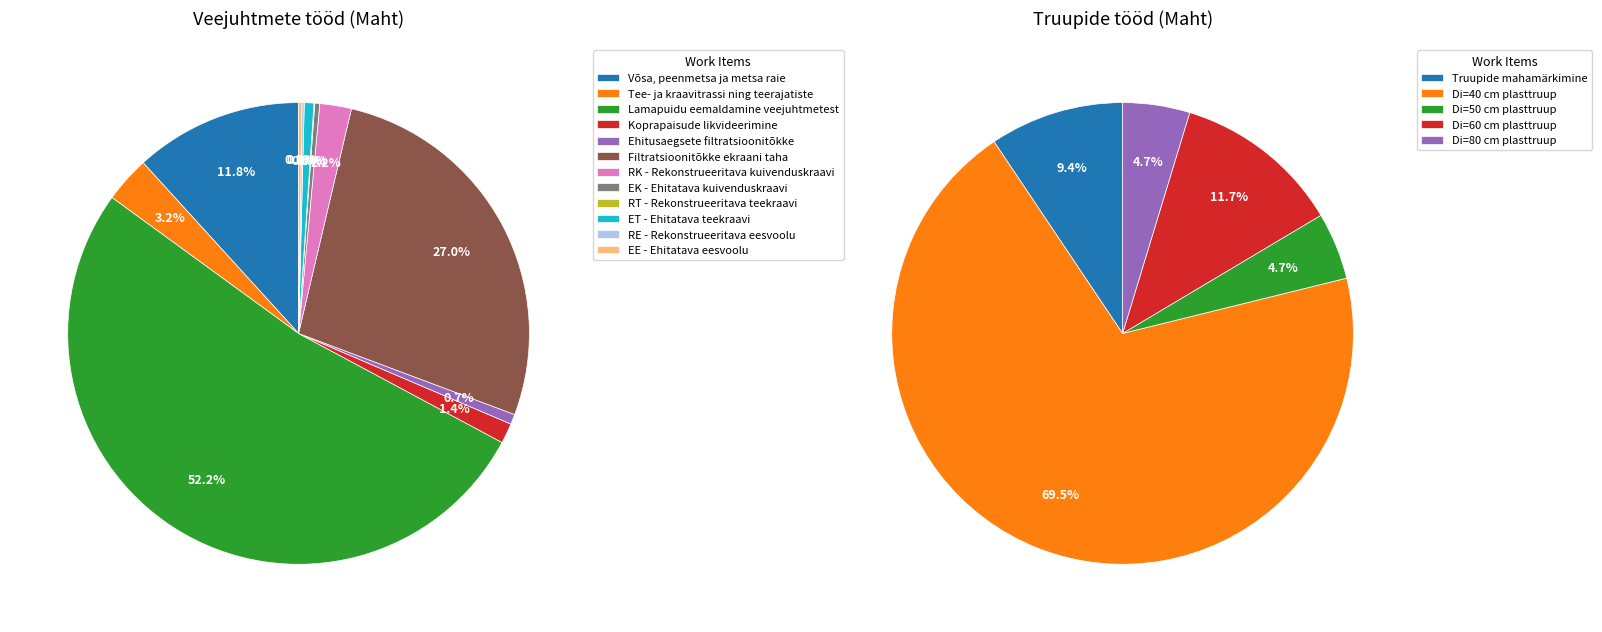

To the nearest percent, what is the average slice percentage?

8%